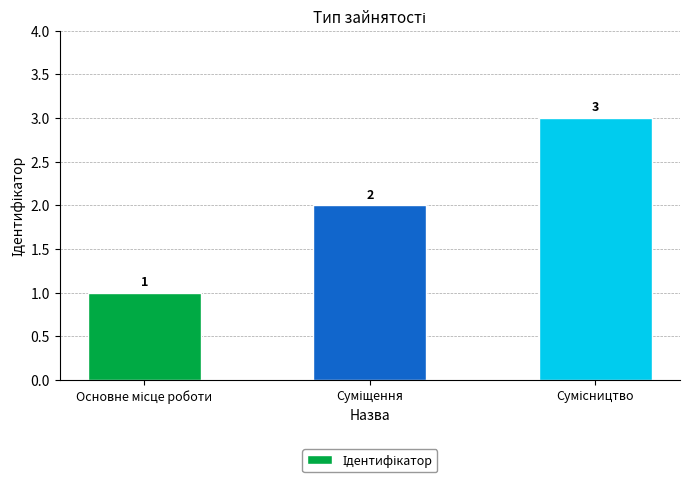

What is the greatest value displayed?

3